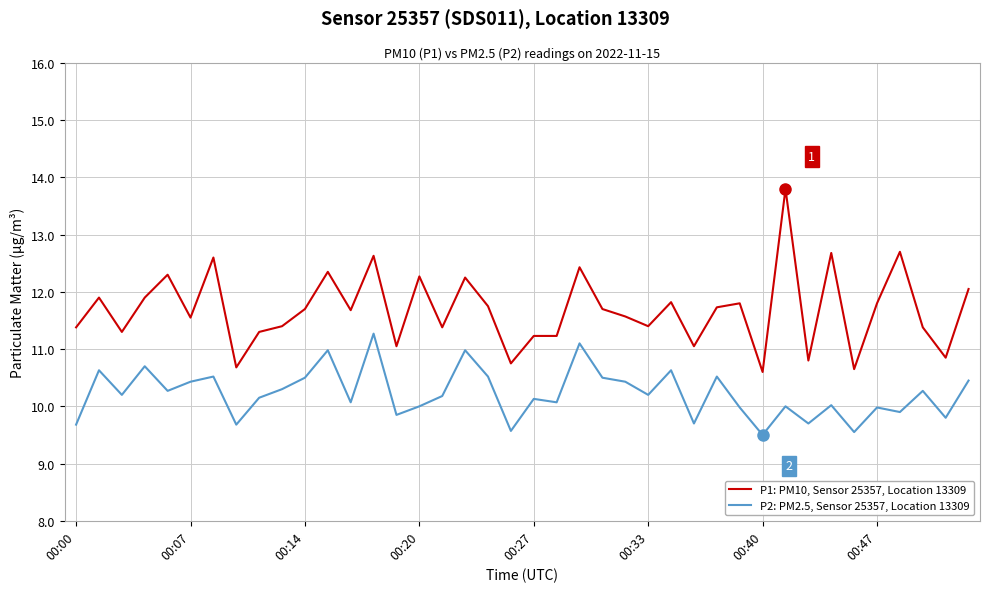

What is the difference between the maximum and minimum values in the P2: PM2.5, Sensor 25357, Location 13309 series?

1.8